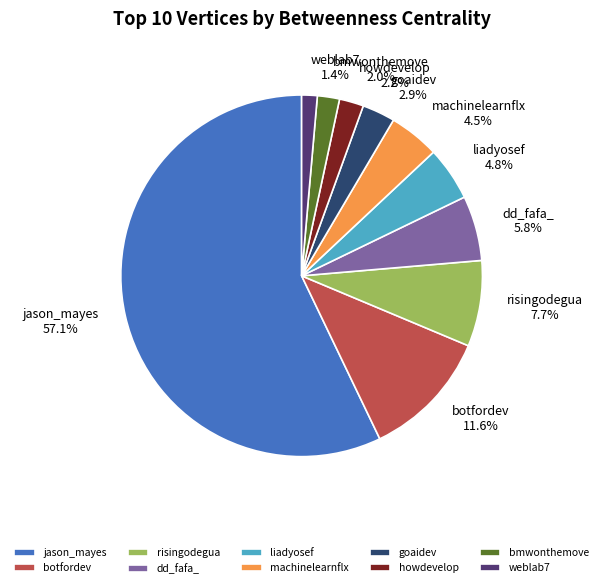

Is it true that botfordev is 12% of the pie?

True